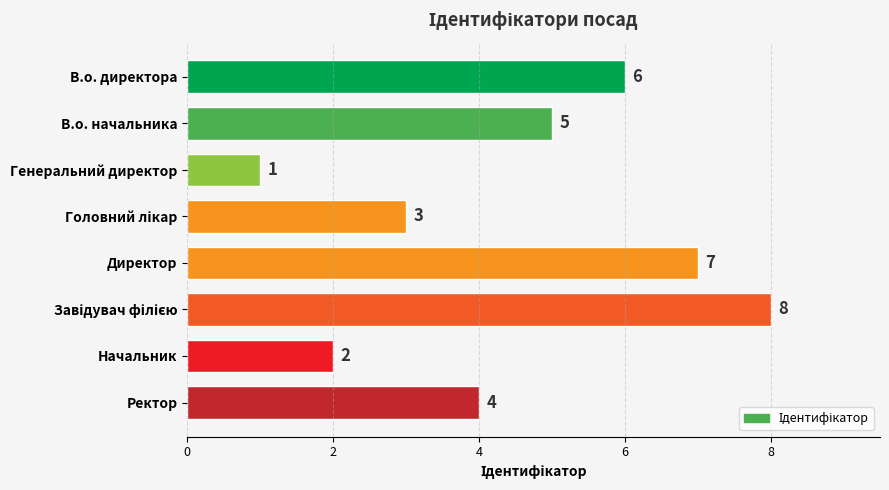

Is it true that the value at В.о. начальника is 5?

True